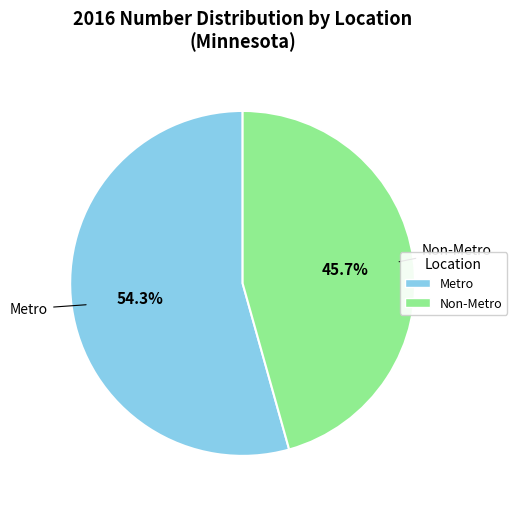

To the nearest percent, what is the combined percentage of Non-Metro and Metro?

100%